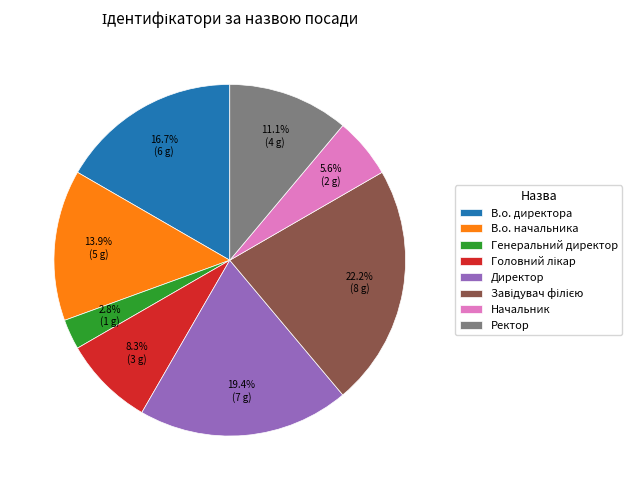

To the nearest percent, what is the difference between the largest and smallest slice percentages?

19%